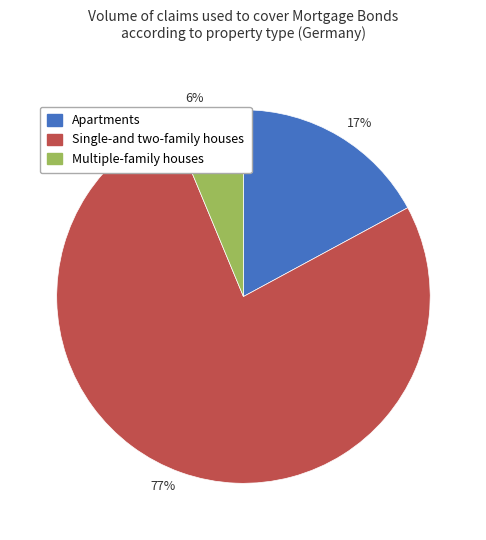

To the nearest percent, what is the average slice percentage?

33%